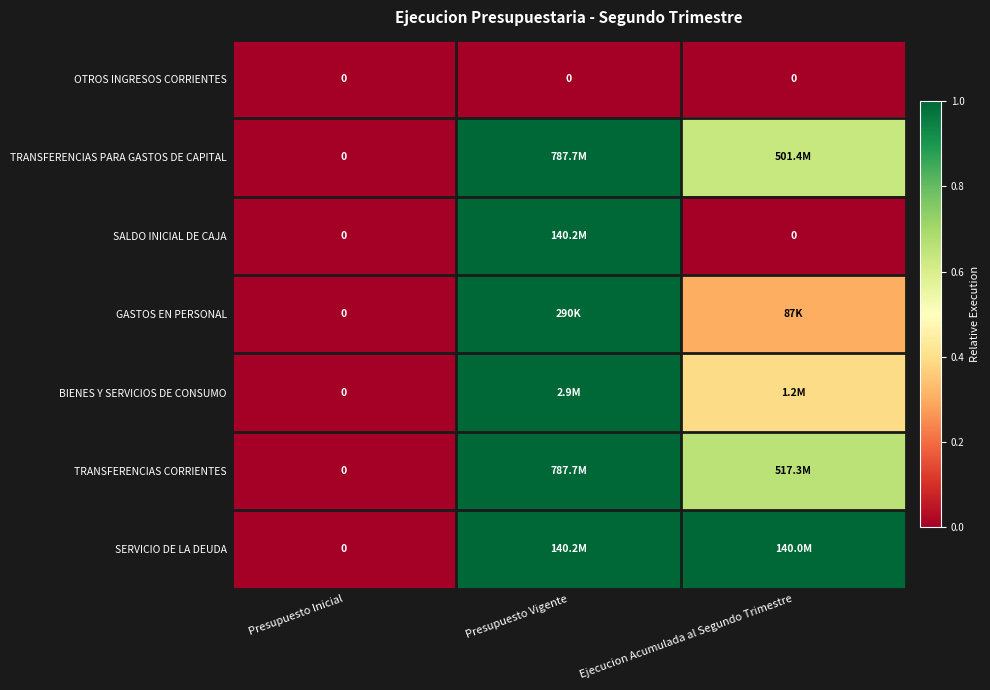

True or false: TRANSFERENCIAS PARA GASTOS DE CAPITAL has a value of 0.0 at Presupuesto Inicial.

True